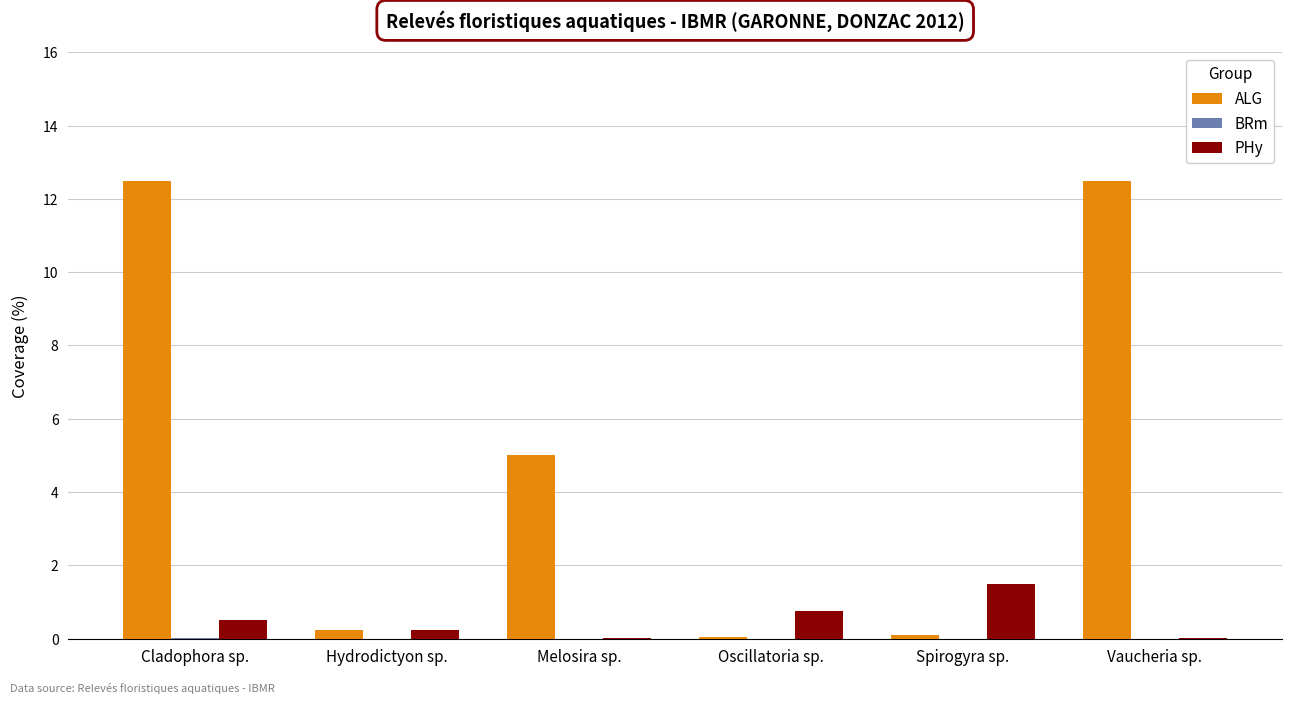

Are the bars grouped side by side (vs. stacked)?

Yes